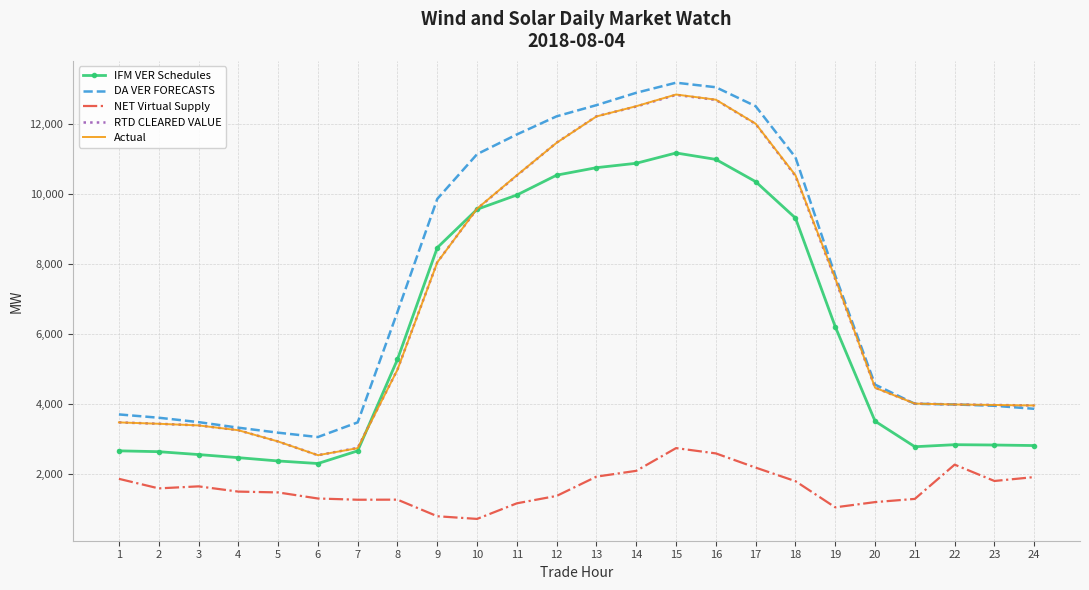

What is the sum of the IFM VER Schedules values at 4 and 21?

5238.1